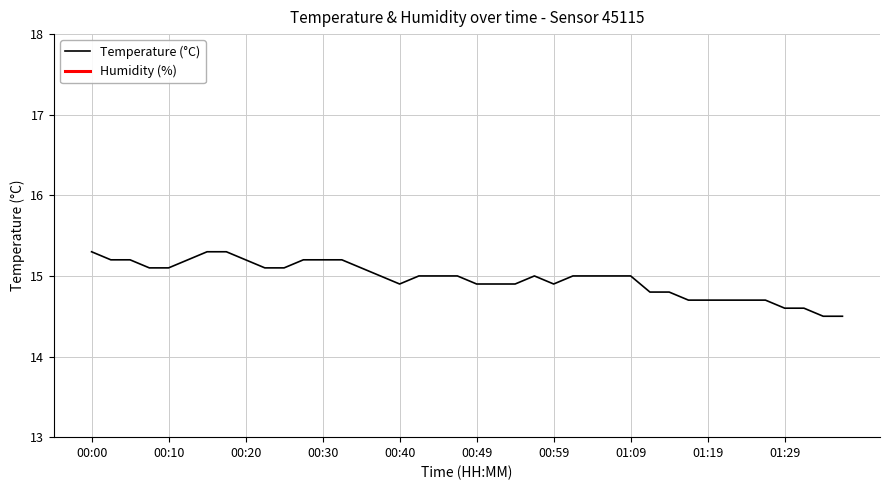

Reading right to left, transcribe all the data shown in this chart.

01:37=14.5	01:35=14.5	01:32=14.6	01:29=14.6	01:27=14.7	01:24=14.7	01:22=14.7	01:19=14.7	01:17=14.7	01:14=14.8	01:12=14.8	01:09=15.0	01:07=15.0	01:04=15.0	01:02=15.0	00:59=14.9	00:57=15.0	00:54=14.9	00:52=14.9	00:49=14.9	00:47=15.0	00:45=15.0	00:42=15.0	00:40=14.9	00:37=15.0	00:35=15.1	00:32=15.2	00:30=15.2	00:27=15.2	00:25=15.1	00:22=15.1	00:20=15.2	00:17=15.3	00:15=15.3	00:12=15.2	00:10=15.1	00:07=15.1	00:05=15.2	00:02=15.2	00:00=15.3